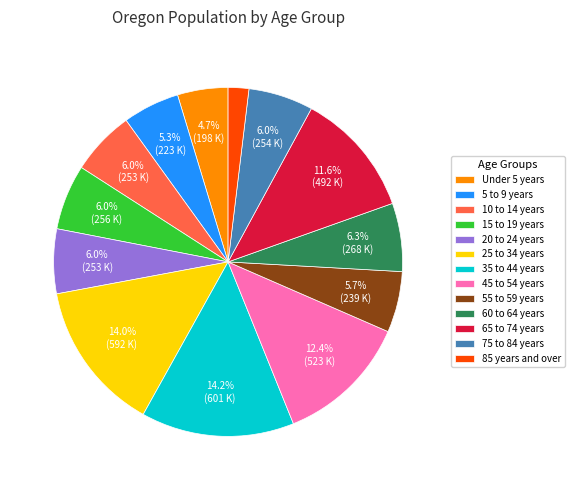

Which category has the smallest portion of the pie?

85 years and over